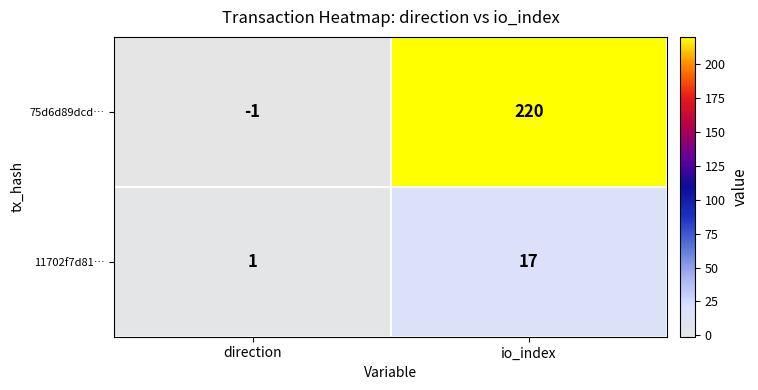

How many values in the 11702f7d81… series are below 17?

1